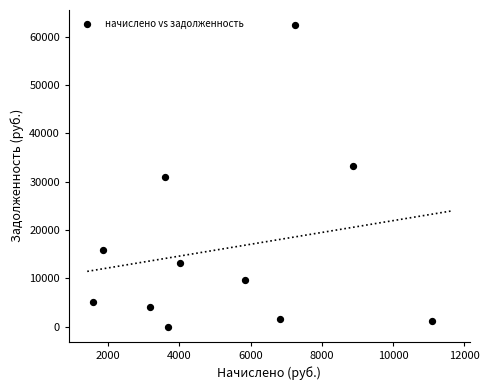

What is the range of Y values (max minus min)?

62398.6